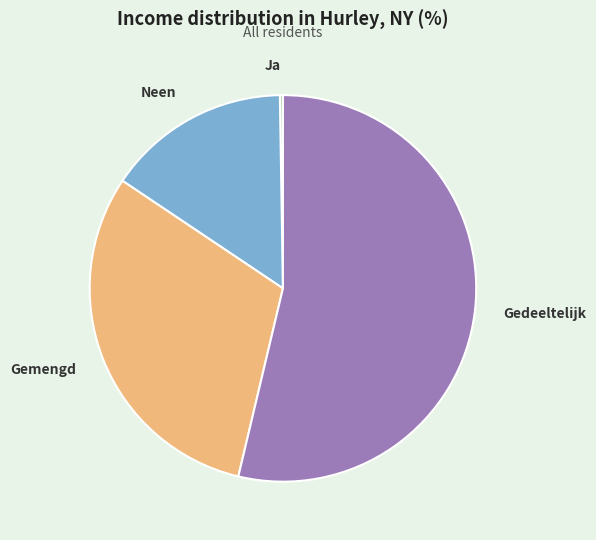

Which has a higher value, Gemengd or Gedeeltelijk?

Gedeeltelijk